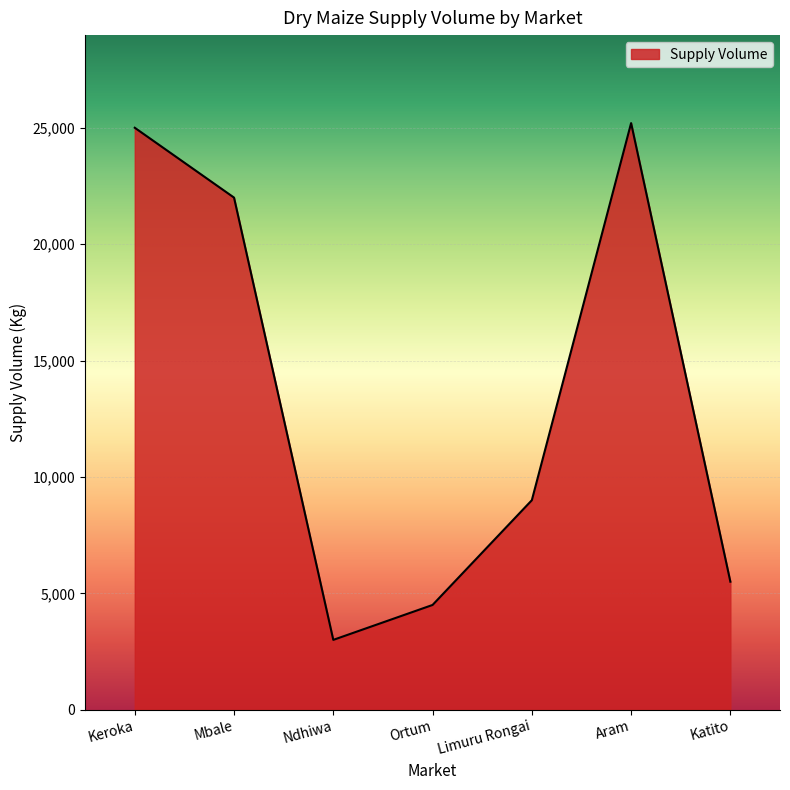

How many lines are shown in the chart?

1